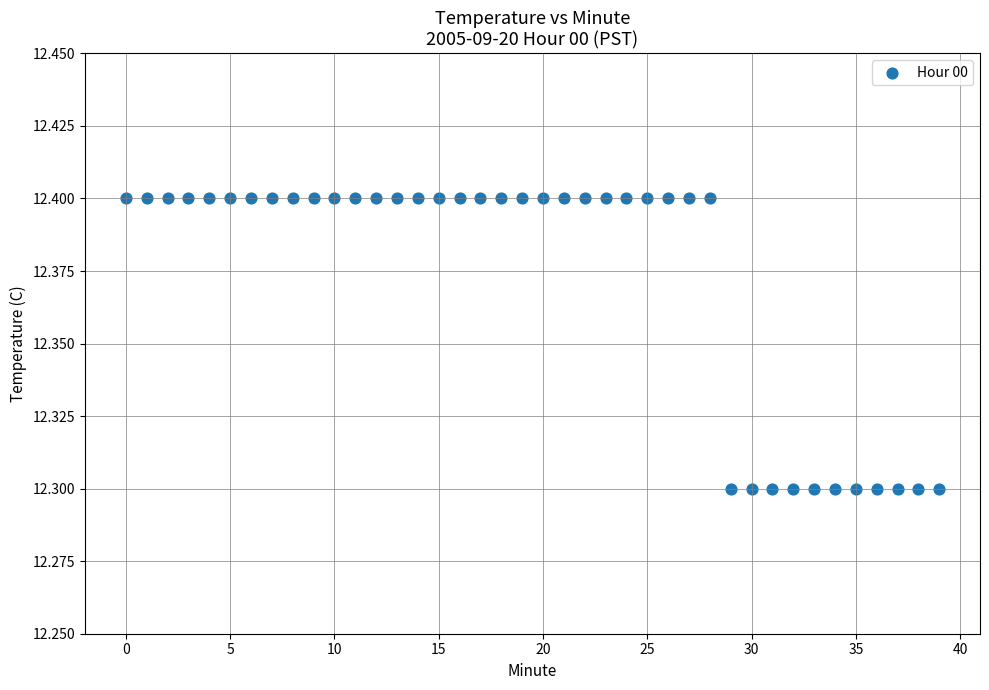

How many data points are displayed?

40